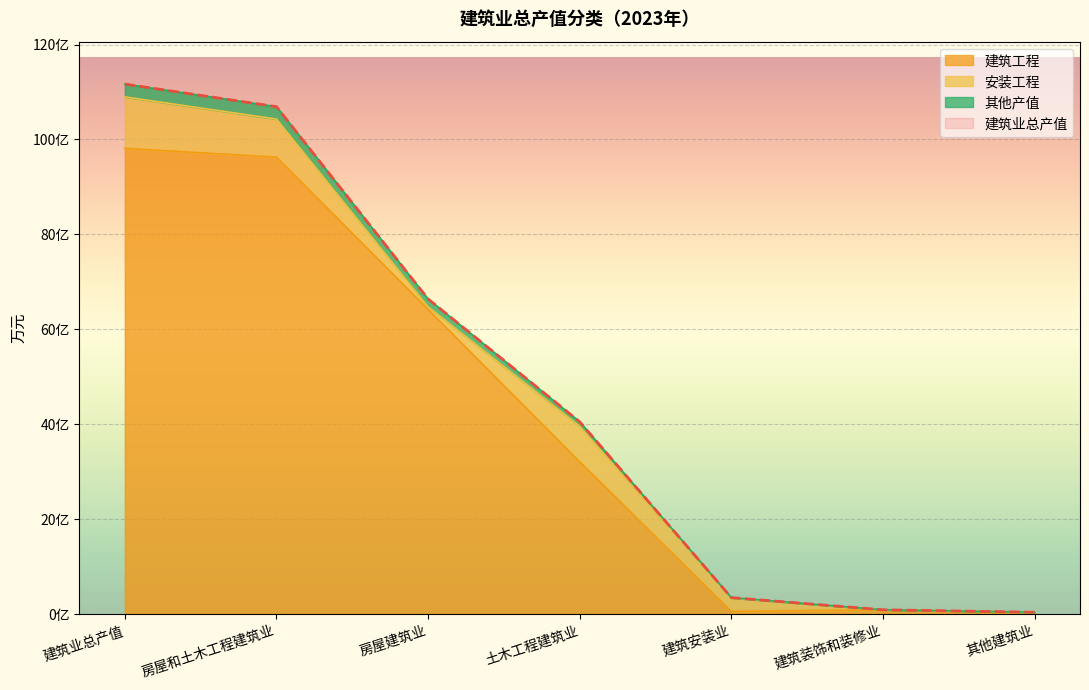

The 其他产值 series shows 34715.3 at 建筑安装业. True or false?

True